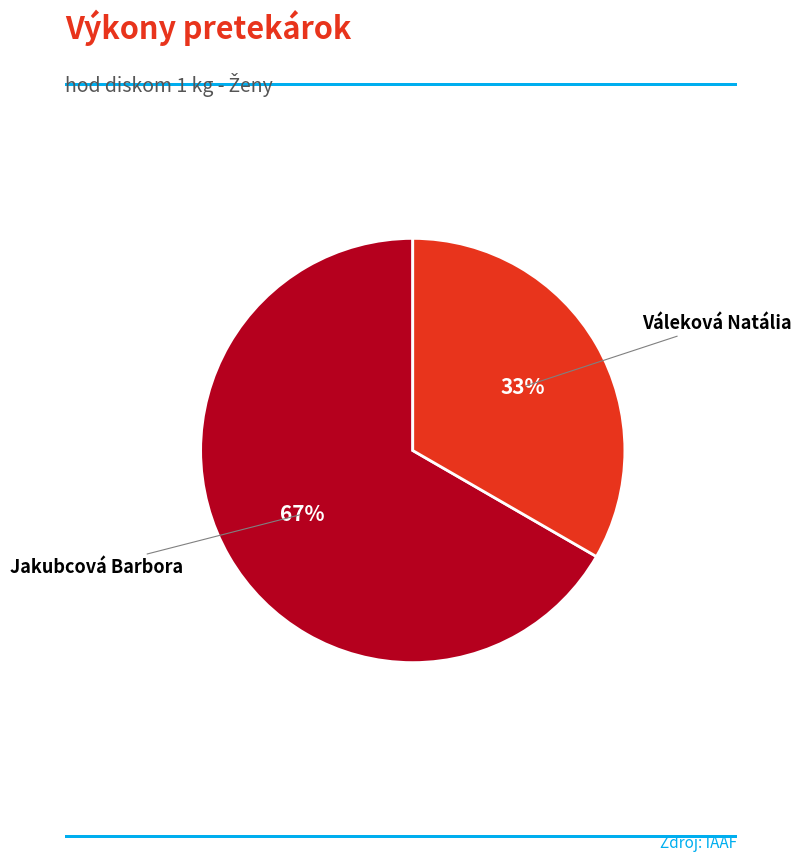

To the nearest percent, what portion does Váleková Natália represent?

33%